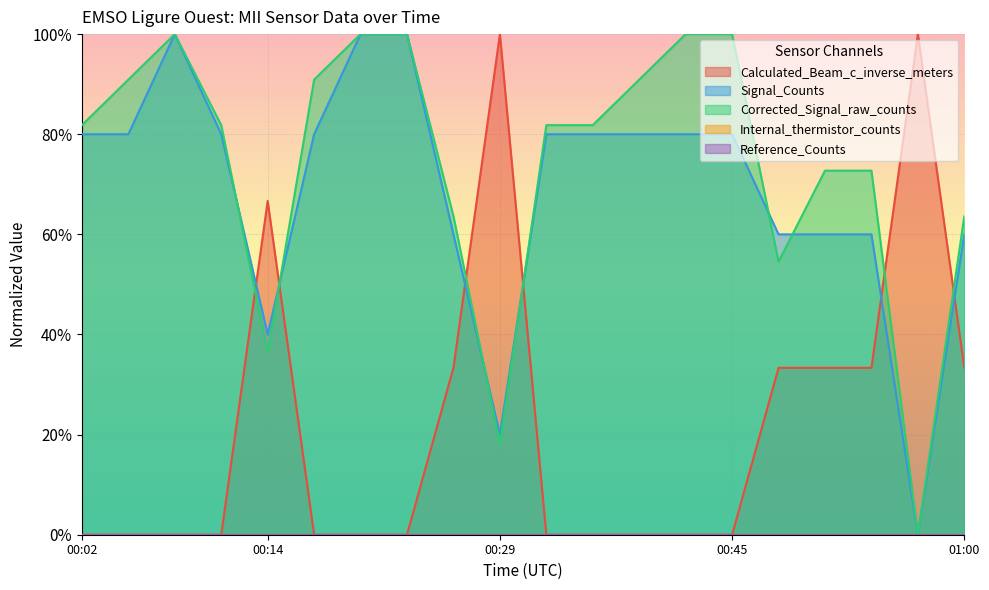

Does the chart display data point markers on the line(s)?

No